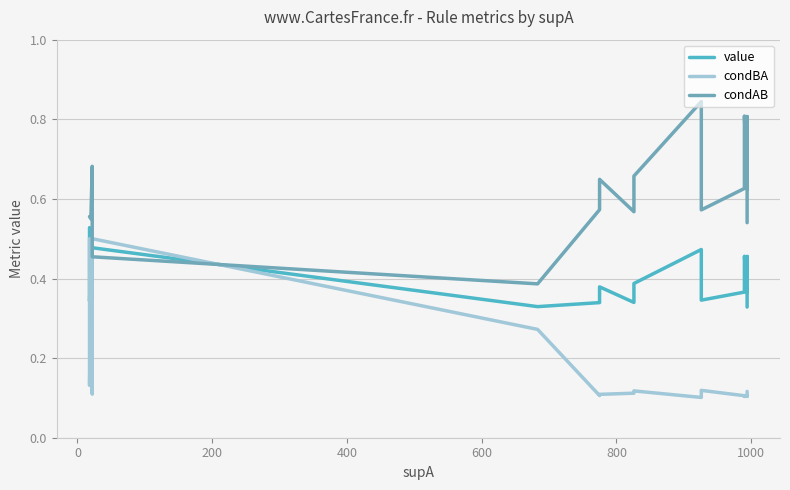

How many interior local peaks does the condBA series have?

5